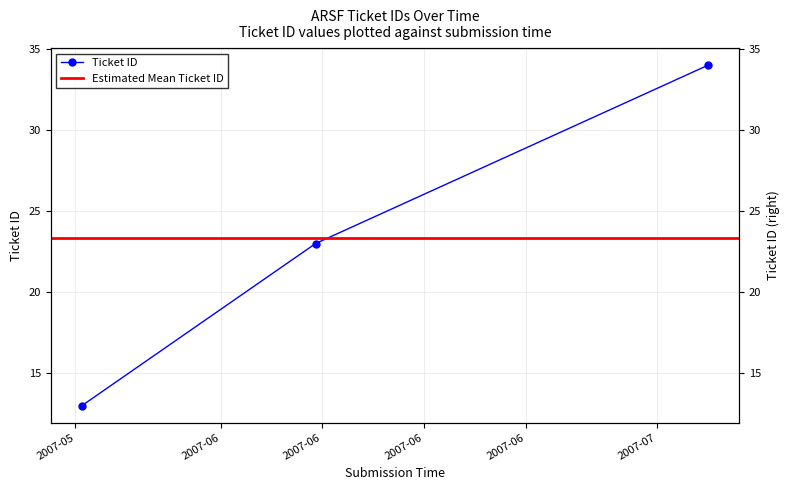

What position from the right is 2007-07-04 12:26:48?

3